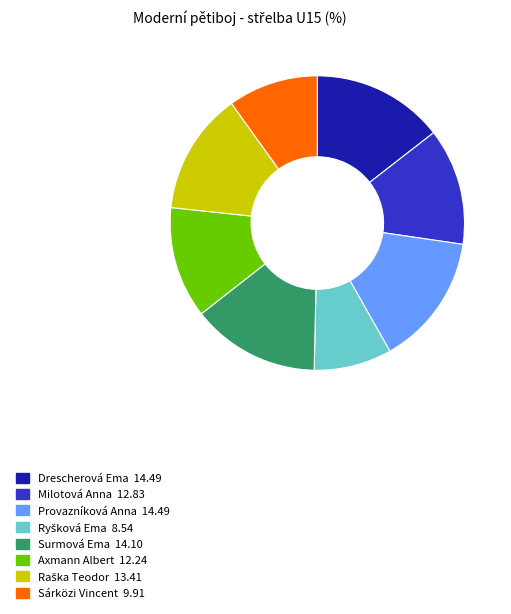

Which has a higher value, Surmová Ema or Milotová Anna?

Surmová Ema